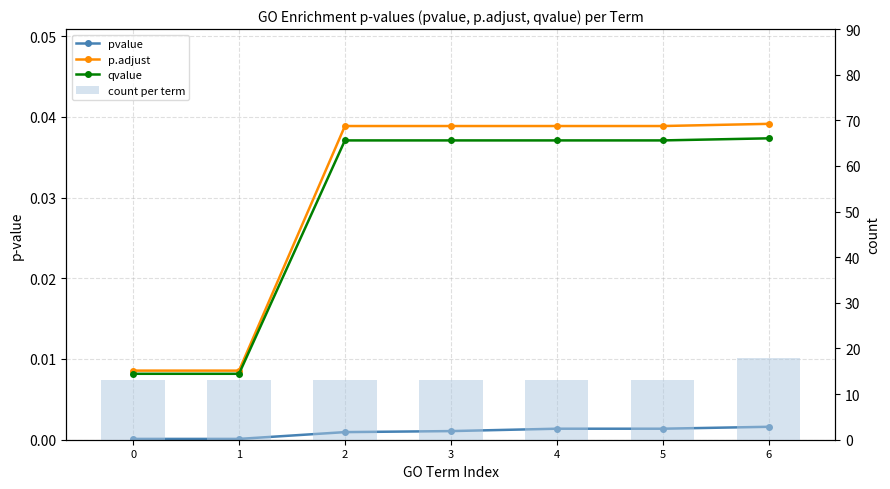

The value of qvalue at 3 is 0.0. True or false?

True